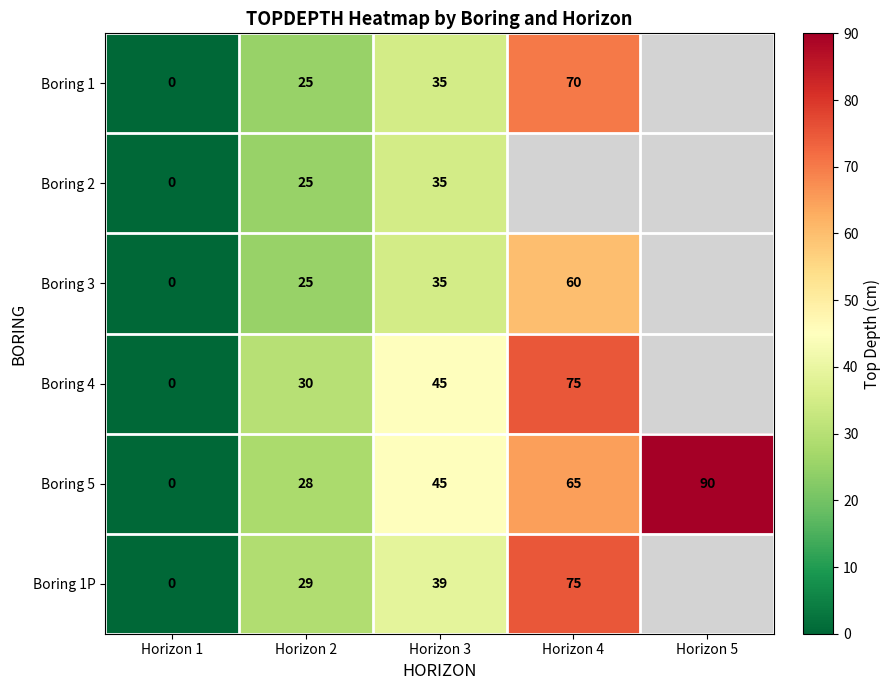

What is the difference between the highest and lowest values at Horizon 3?

10